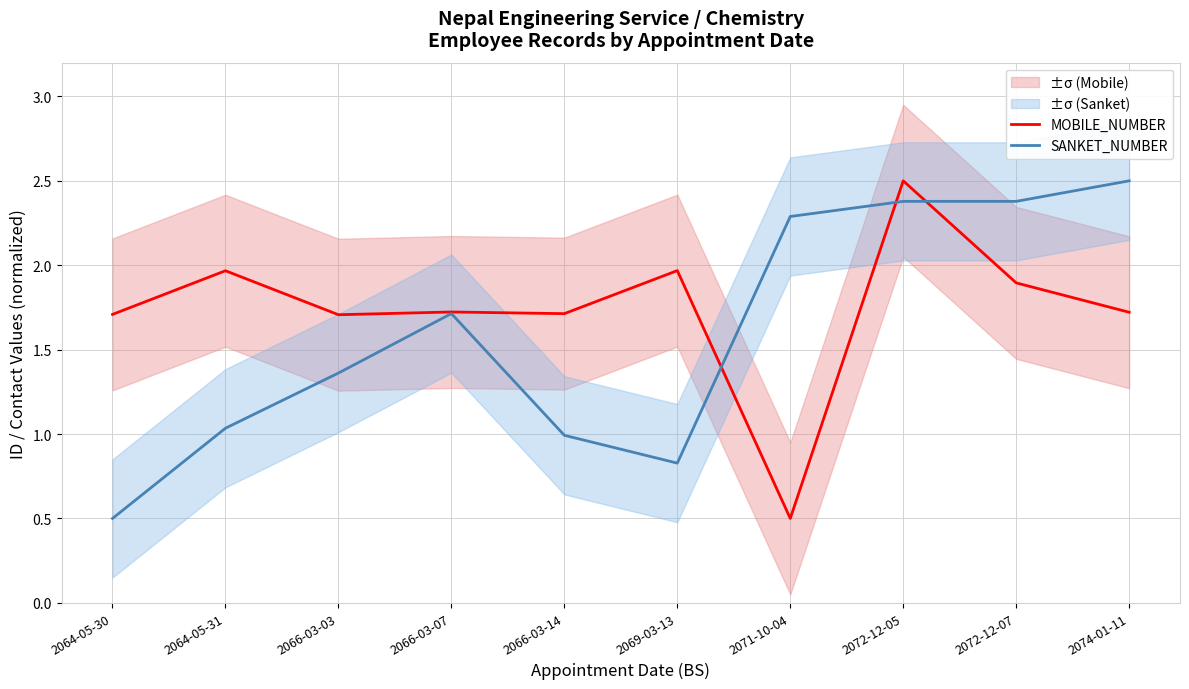

Reading right to left, what are all the values shown in this chart?

MOBILE_NUMBER: 2074-01-11=1.7	2072-12-07=1.9	2072-12-05=2.5	2071-10-04=0.5	2069-03-13=2.0	2066-03-14=1.7	2066-03-07=1.7	2066-03-03=1.7	2064-05-31=2.0	2064-05-30=1.7
SANKET_NUMBER: 2074-01-11=2.5	2072-12-07=2.4	2072-12-05=2.4	2071-10-04=2.3	2069-03-13=0.8	2066-03-14=1.0	2066-03-07=1.7	2066-03-03=1.4	2064-05-31=1.0	2064-05-30=0.5